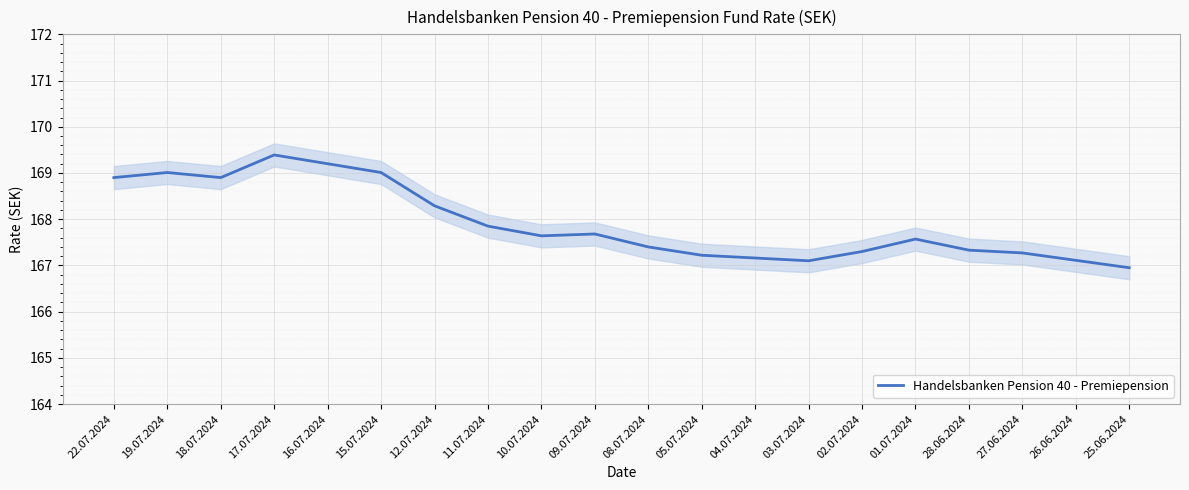

Does the chart display data point markers on the line(s)?

No